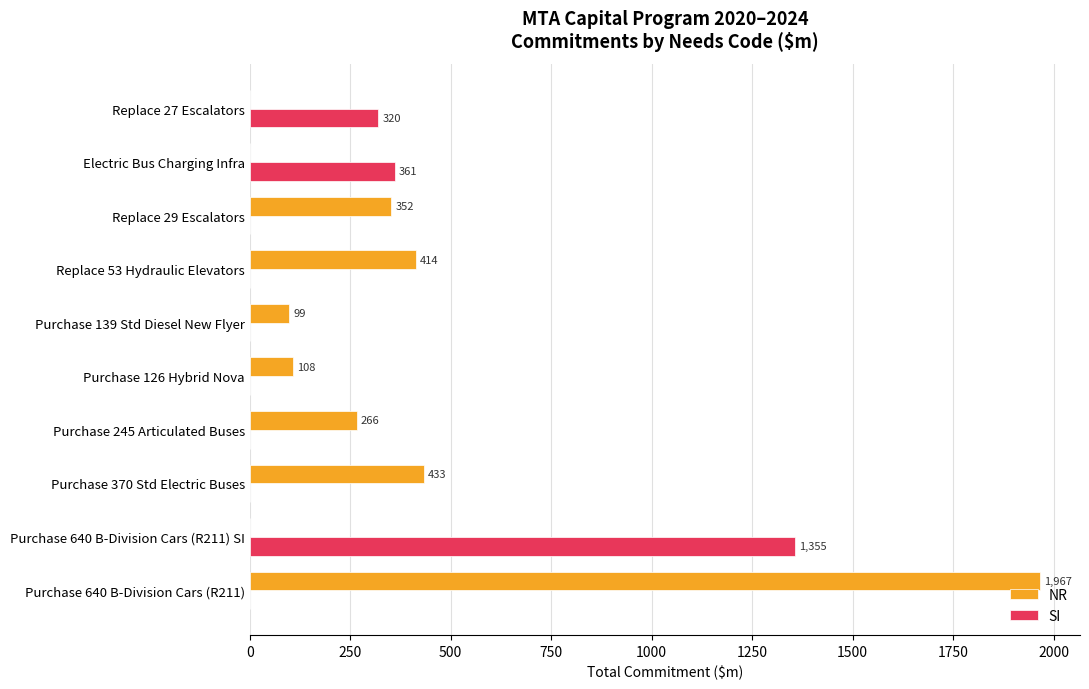

Which series has the largest total across all categories?

NR